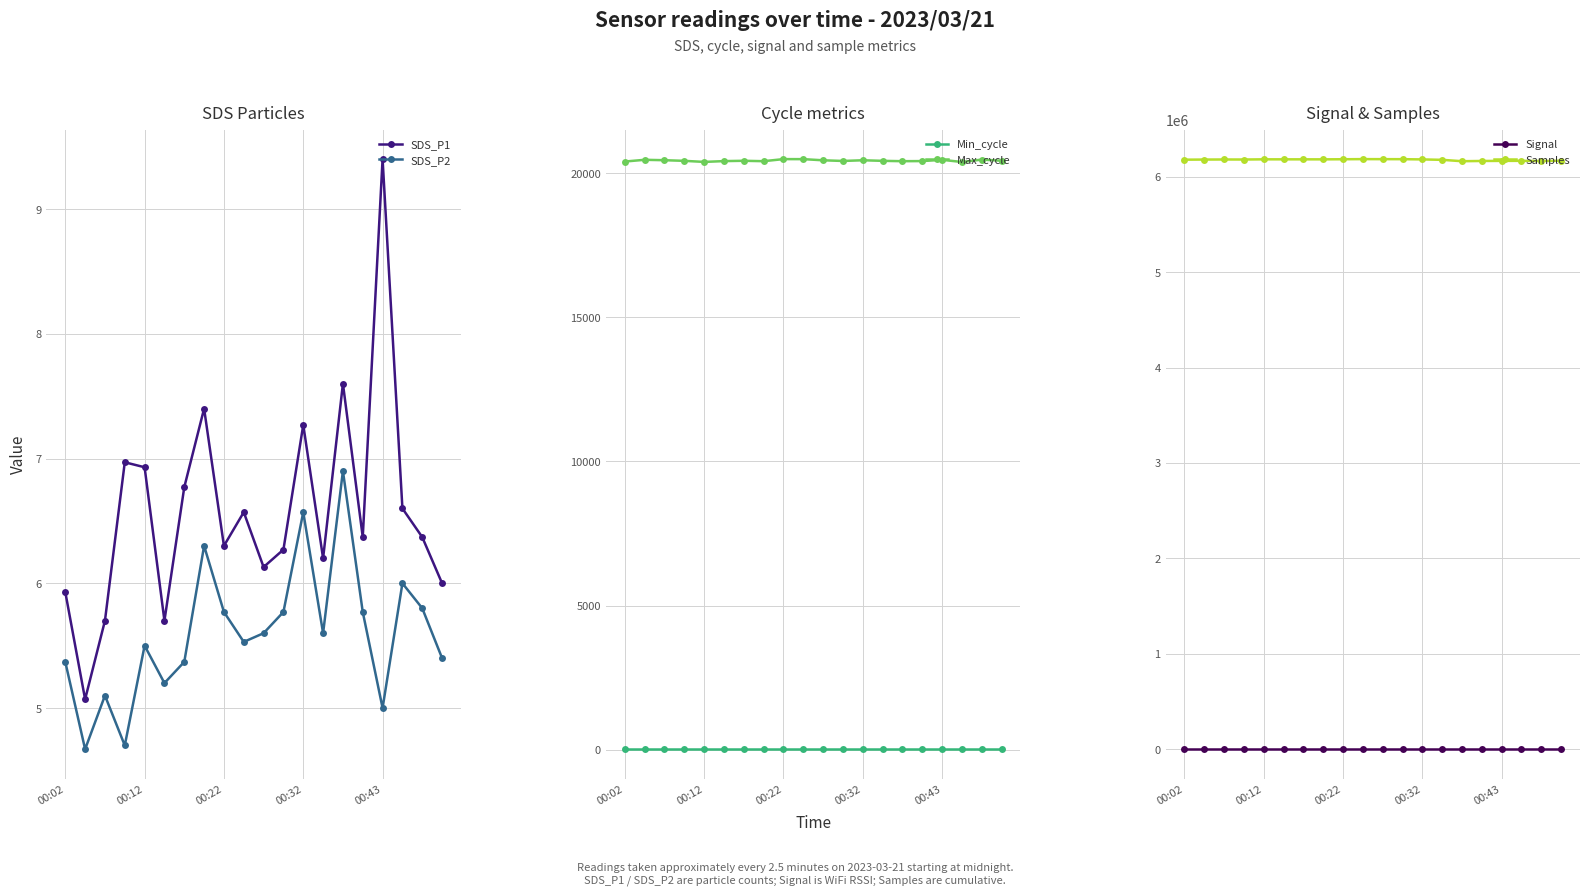

True or false: Max_cycle has more than 2 points higher than both neighbors.

True